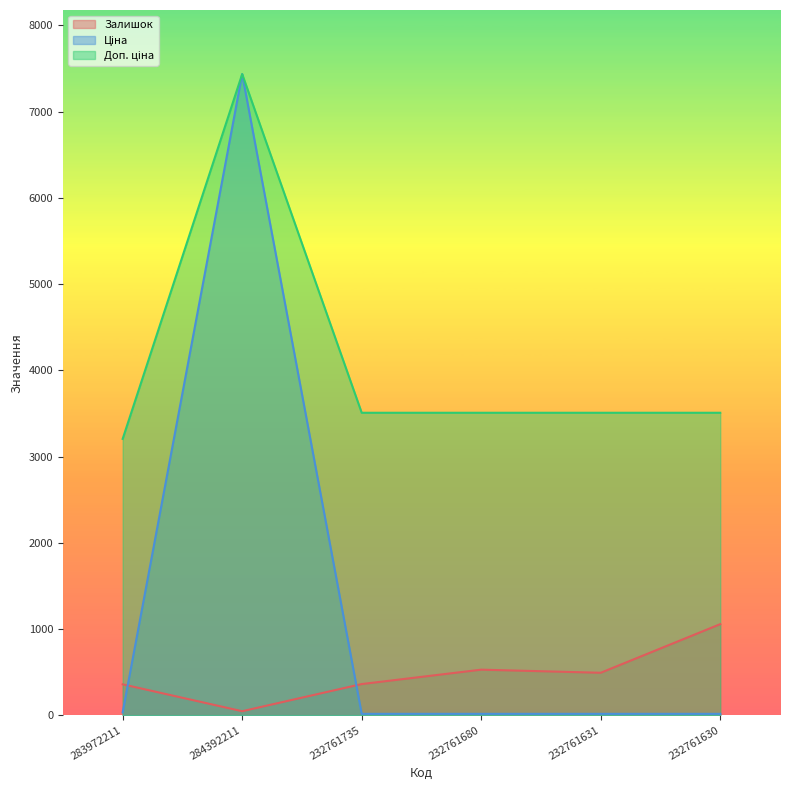

True or false: Залишок and Доп. ціна cross at least once.

False